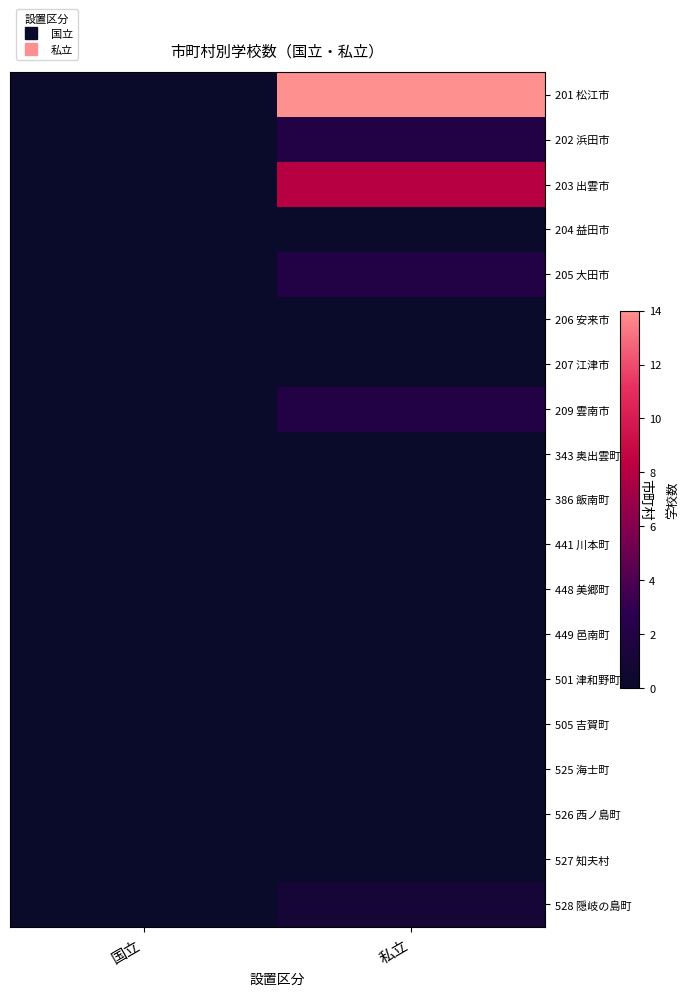

Reading left to right, list all the values displayed in this chart.

201 松江市: 国立=0	私立=14
202 浜田市: 国立=0	私立=2
203 出雲市: 国立=0	私立=8
204 益田市: 国立=0	私立=0
205 大田市: 国立=0	私立=2
206 安来市: 国立=0	私立=0
207 江津市: 国立=0	私立=0
209 雲南市: 国立=0	私立=2
343 奥出雲町: 国立=0	私立=0
386 飯南町: 国立=0	私立=0
441 川本町: 国立=0	私立=0
448 美郷町: 国立=0	私立=0
449 邑南町: 国立=0	私立=0
501 津和野町: 国立=0	私立=0
505 吉賀町: 国立=0	私立=0
525 海士町: 国立=0	私立=0
526 西ノ島町: 国立=0	私立=0
527 知夫村: 国立=0	私立=0
528 隠岐の島町: 国立=0	私立=1